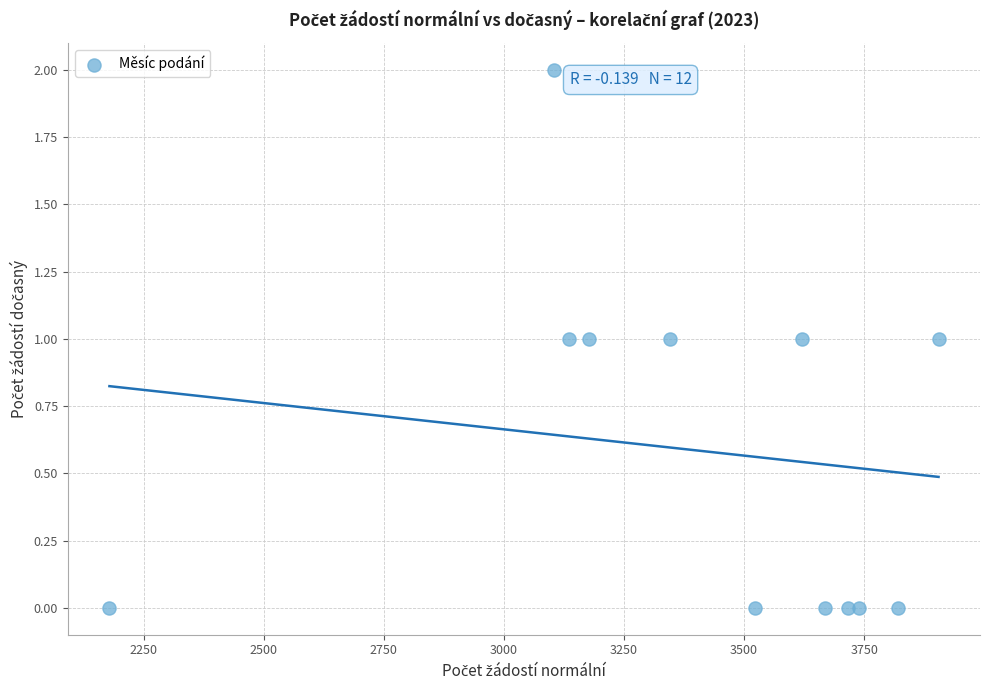

What is the range of X values (max minus min)?

1726